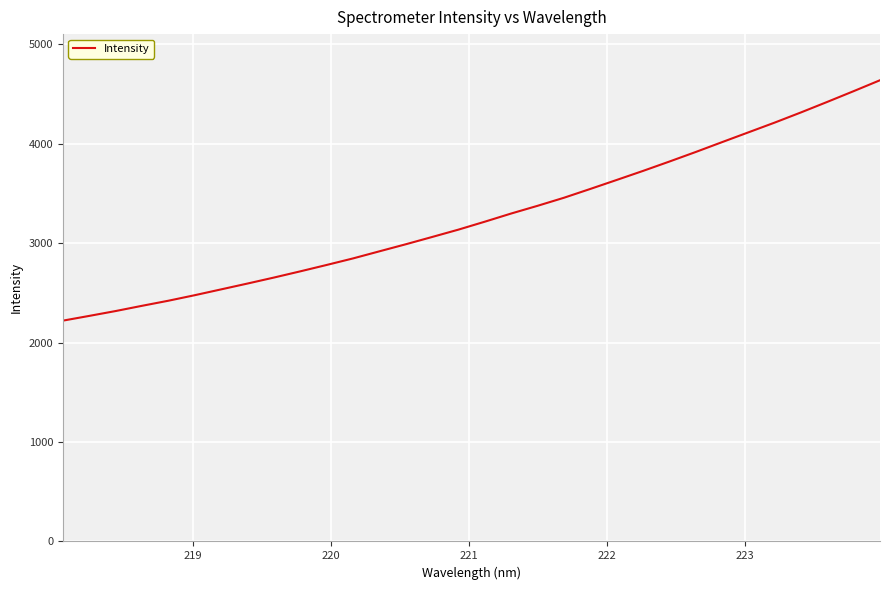

What is the greatest value displayed?

4636.4